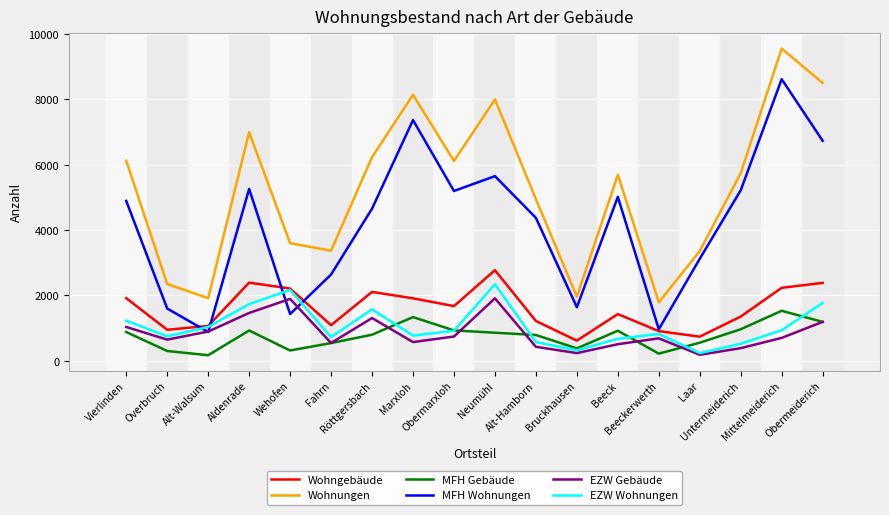

True or false: EZW Wohnungen and Wohnungen intersect in this chart.

False